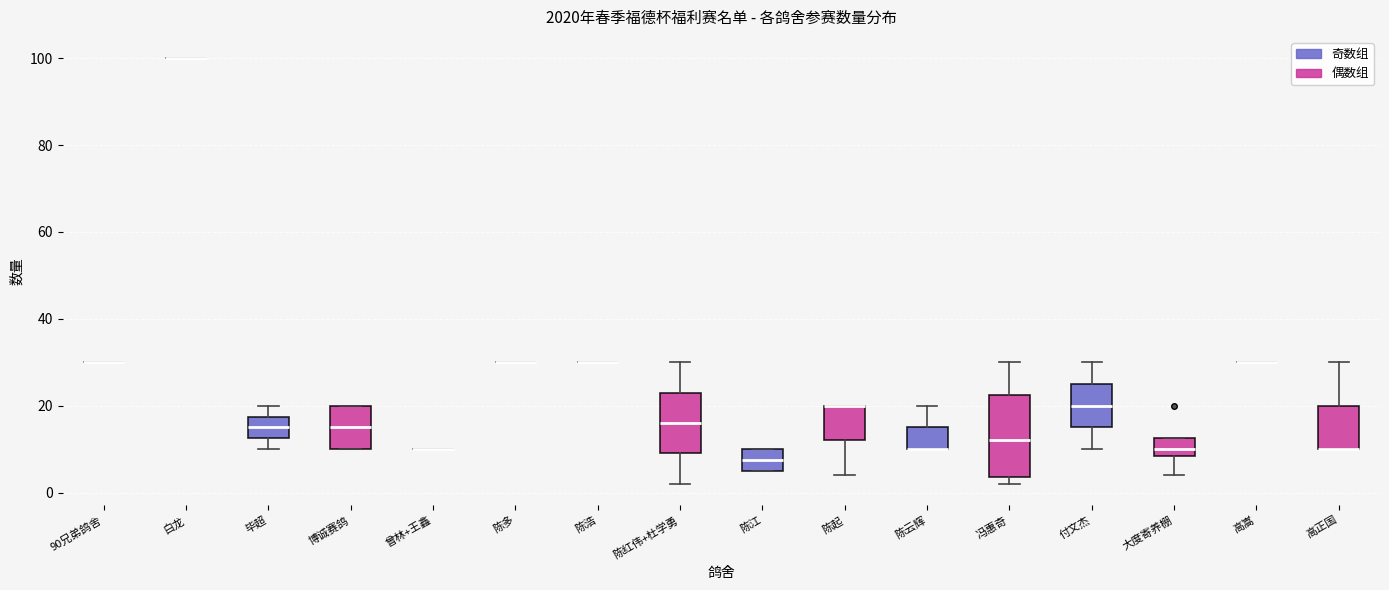

Reading left to right, transcribe this box plot: for each box, give where its median line is, the range the box spans, and where its two whiskers end, as read against the y-axis. The values are not printed on the chart, so give them approximately, as read against the axis.

90兄弟鸽舍: box collapsed to a line at 30, whiskers 30 to 30
白龙: box collapsed to a line at 100, whiskers 100 to 100
毕超: median 16, box 12 to 18, whiskers 10 to 20
博诚赛鸽: median 16, box 10 to 20, whiskers 10 to 20
曾林+王鑫: box collapsed to a line at 10, whiskers 10 to 10
陈多: box collapsed to a line at 30, whiskers 30 to 30
陈浩: box collapsed to a line at 30, whiskers 30 to 30
陈红伟+杜学勇: median 16, box 10 to 24, whiskers 2 to 30
陈江: median 8, box 6 to 10, whiskers 6 to 10
陈起: median 20 (drawn on the box's upper edge), box 12 to 20, whiskers 4 to 20
陈云辉: median 10 (drawn on the box's lower edge), box 10 to 16, whiskers 10 to 20
冯惠奇: median 12, box 4 to 22, whiskers 2 to 30
付文杰: median 20, box 16 to 26, whiskers 10 to 30
大度寄养棚: median 10, box 8 to 12, whiskers 4 to 12
高嵩: box collapsed to a line at 30, whiskers 30 to 30
高正国: median 10 (drawn on the box's lower edge), box 10 to 20, whiskers 10 to 30